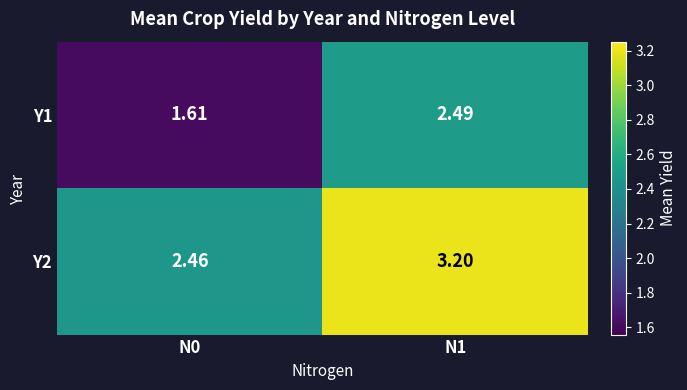

Is the value of Y2 at N0 greater than the value of Y1 at N0?

Yes